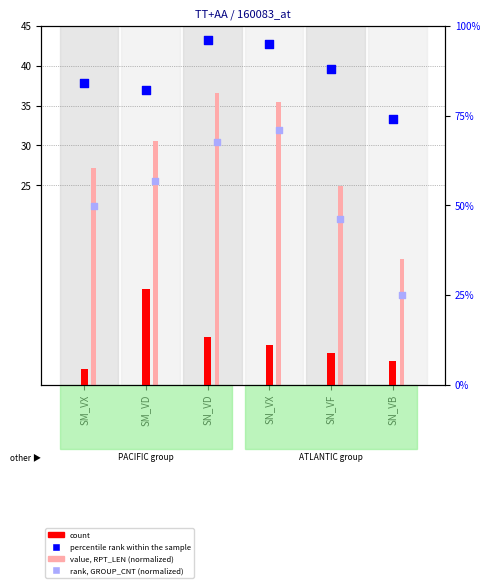

Which series reaches the maximum Y coordinate?

percentile rank within the sample